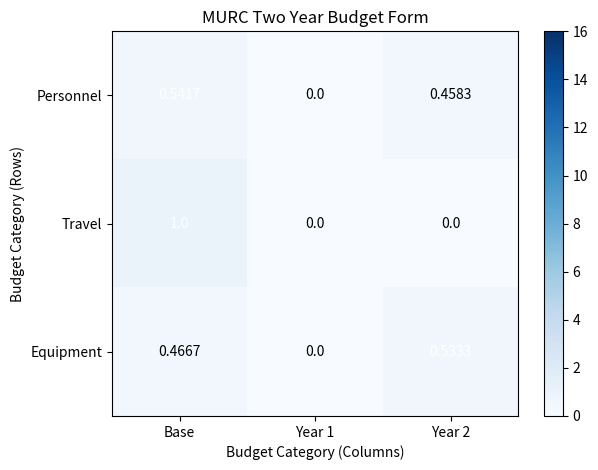

Which series has the widest spread of values?

Travel